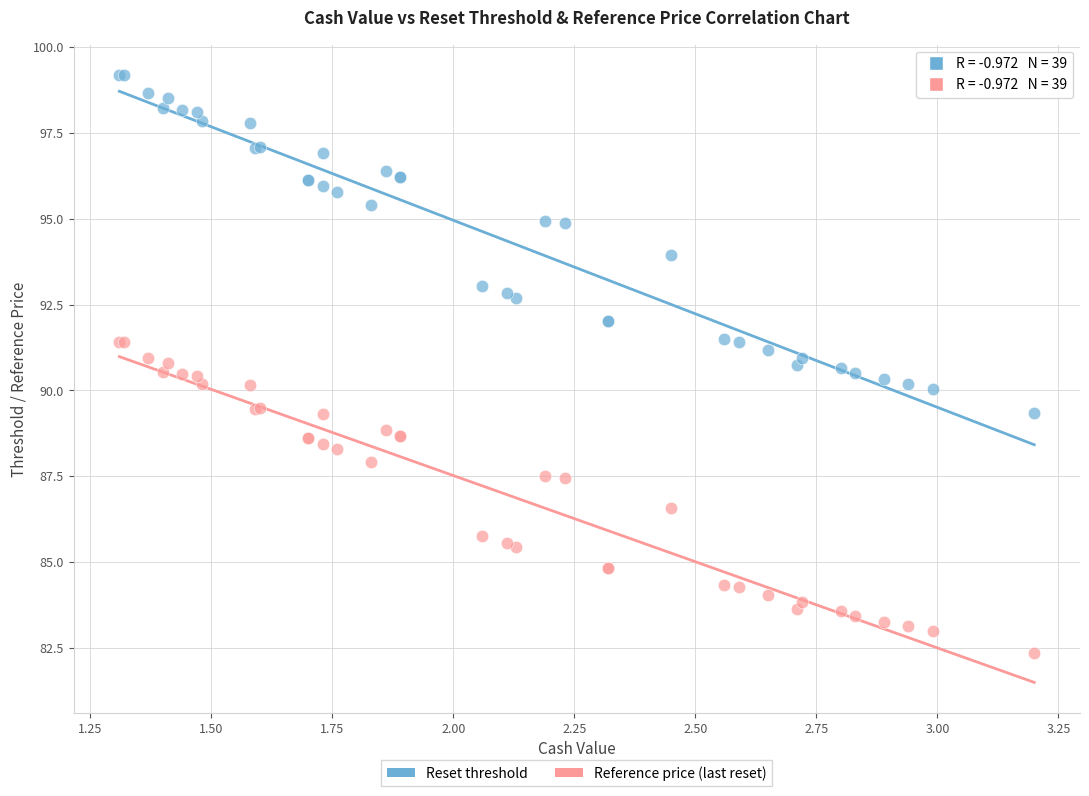

Which series reaches the minimum Y coordinate?

Reference price (last reset)